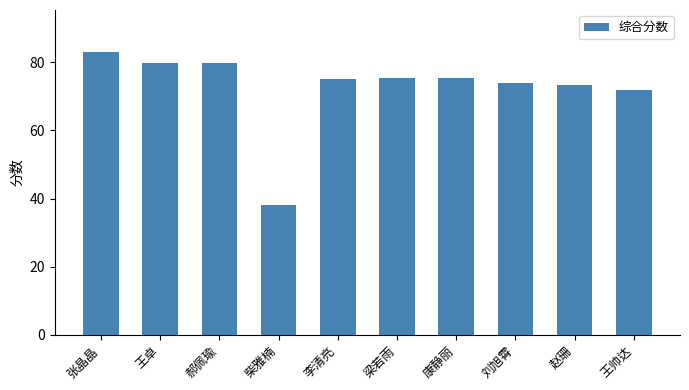

What is the maximum value shown in the chart?

83.0